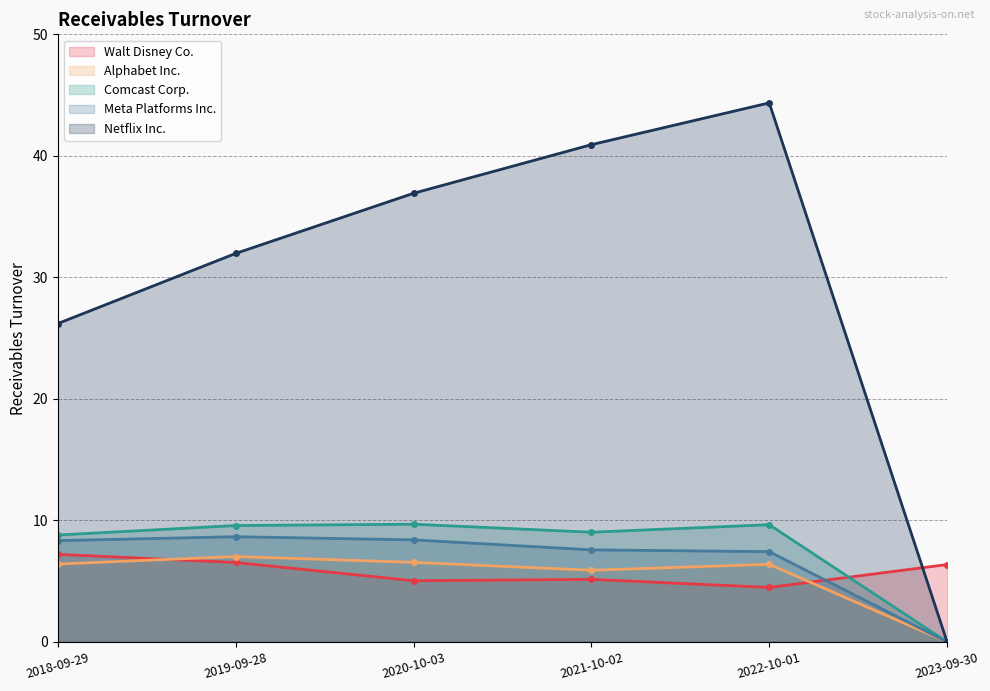

At 2018-09-29, list the series in order from smallest to largest.

Alphabet Inc., Walt Disney Co., Meta Platforms Inc., Comcast Corp., Netflix Inc.